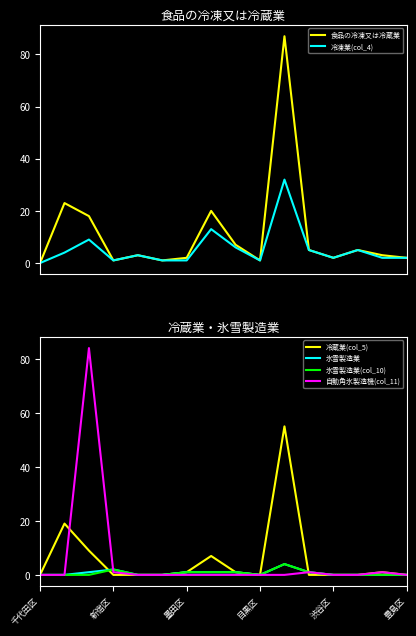

True or false: 自動角氷製造機(col_11) and 食品の冷凍又は冷蔵業 cross at least once.

True